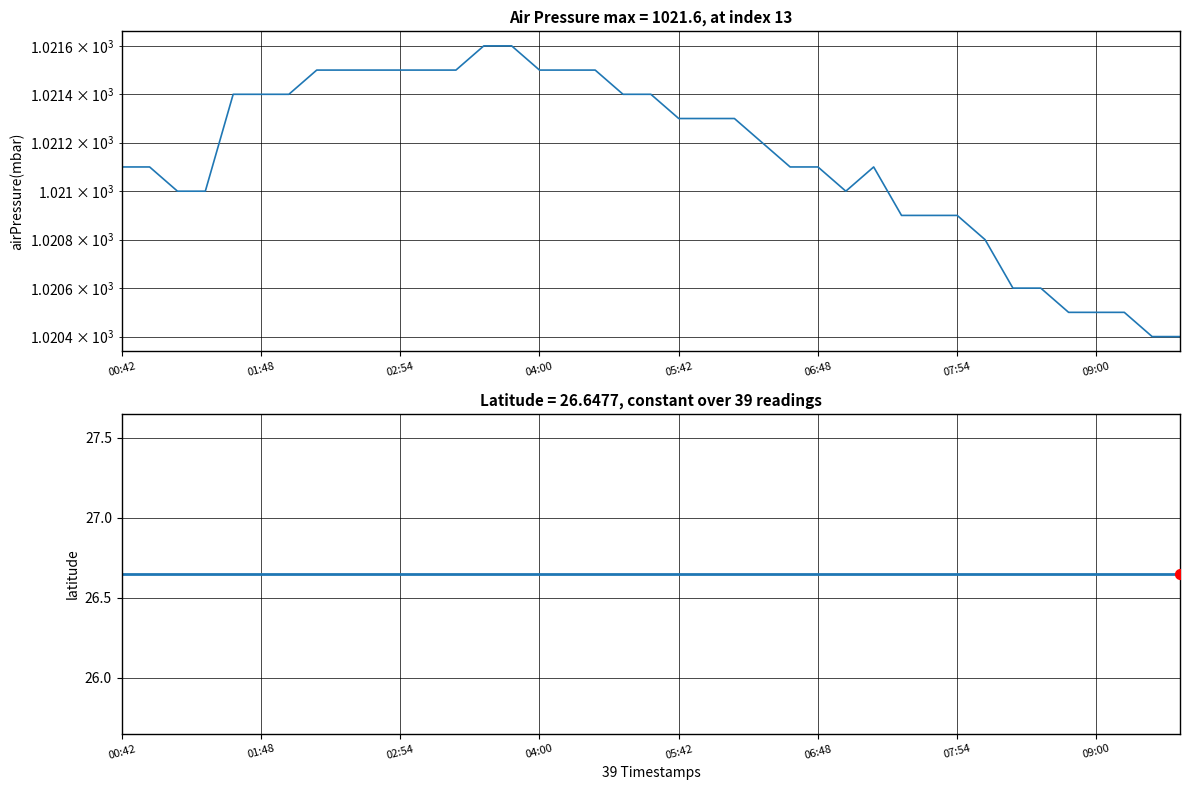

At how many categories does at least one series exceed 589?

39